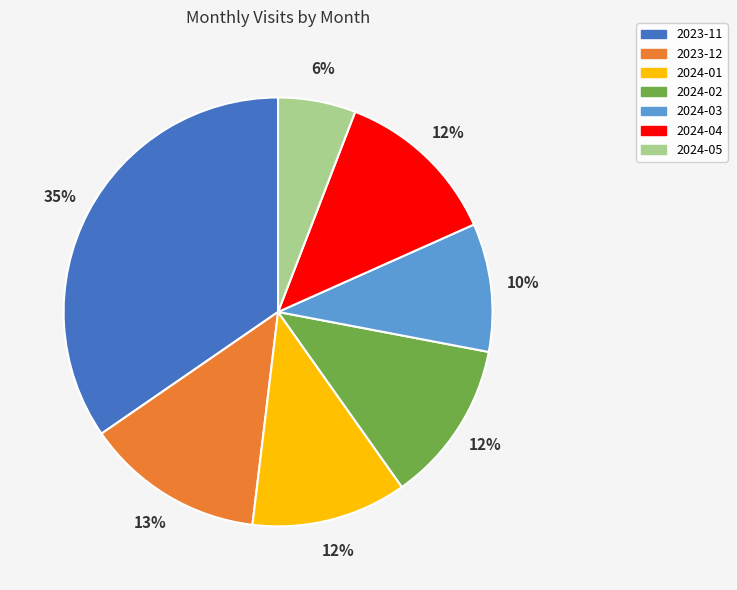

Is it true that 2024-05 is 6% of the pie?

True